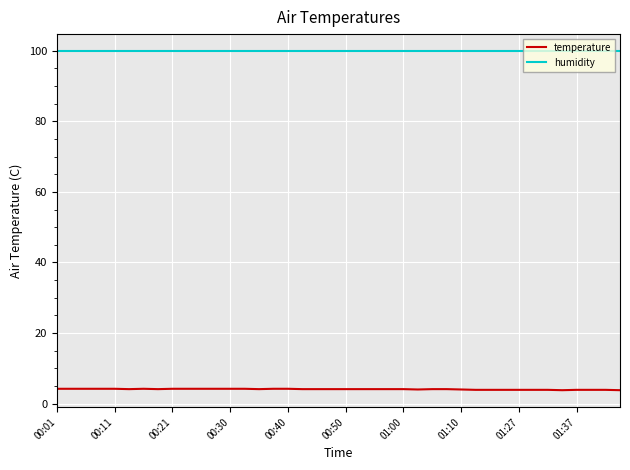

Which series has the largest total across all categories?

humidity